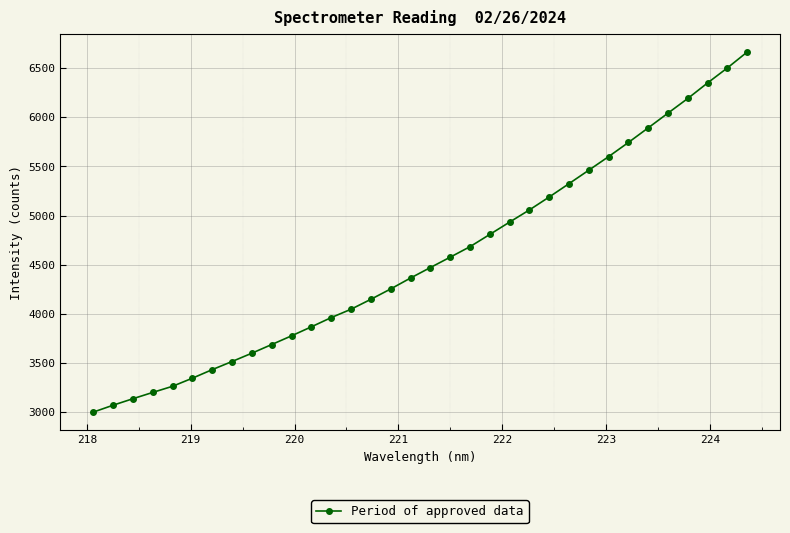

What is the minimum value shown in the chart?

3000.2